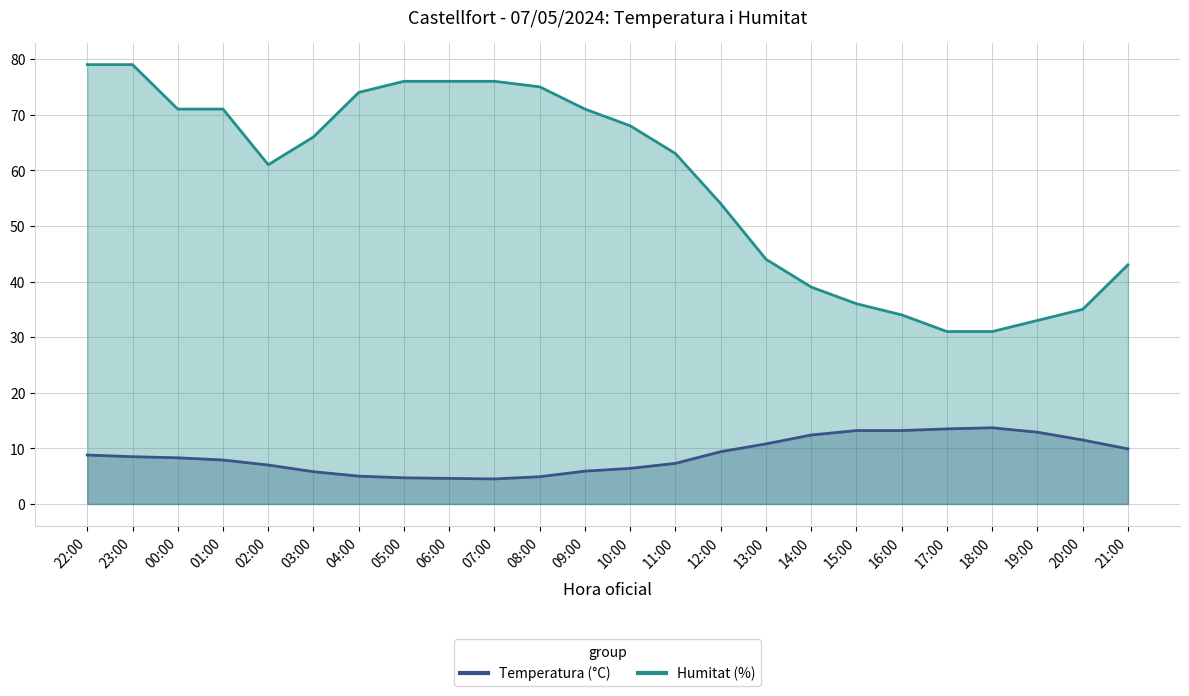

Which has a higher value, 20:00 or 03:00?

20:00